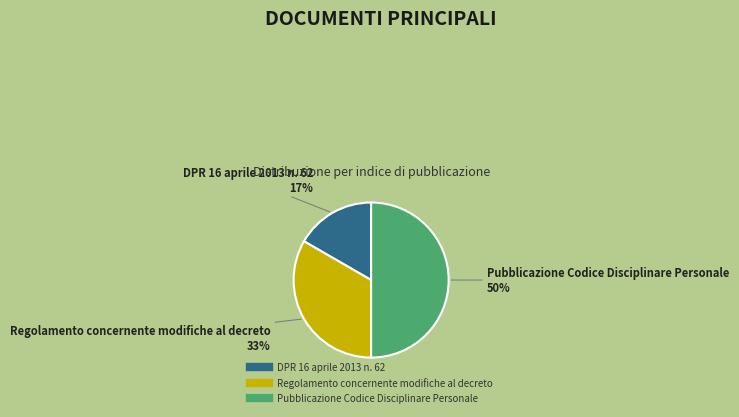

To the nearest percent, what is the difference between the Regolamento concernente modifiche al decreto and Pubblicazione Codice Disciplinare Personale slice percentages?

17%